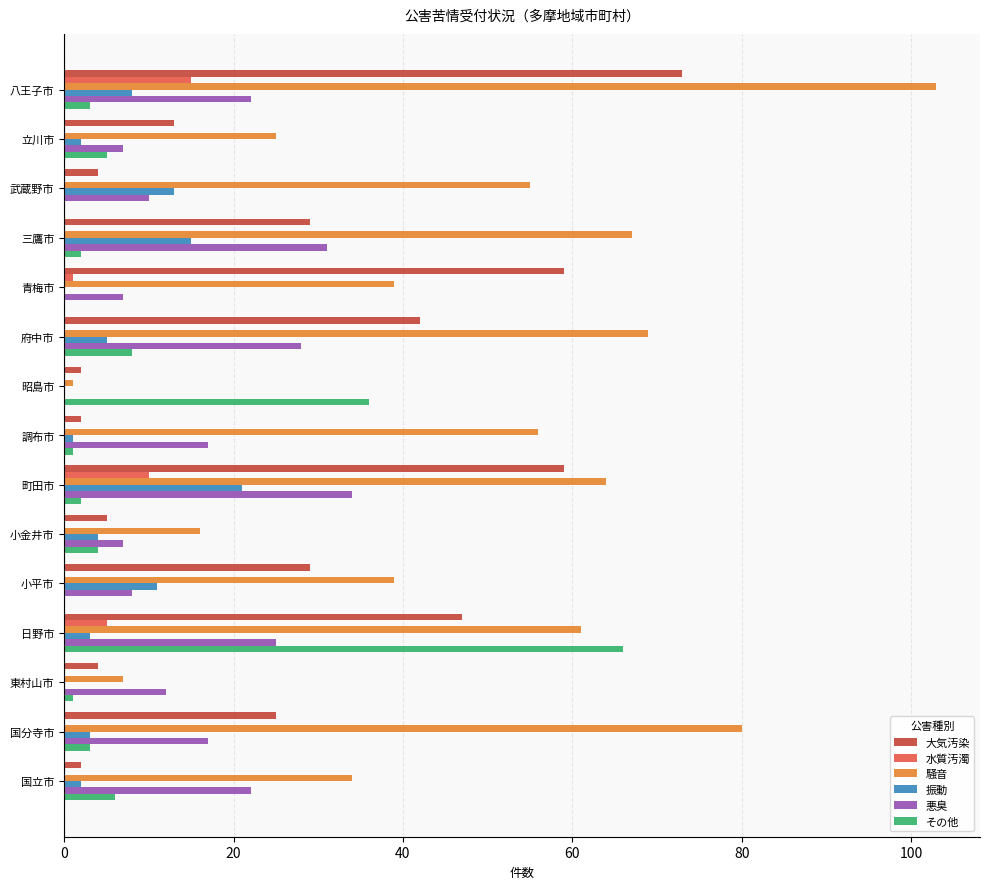

At which category does the chart reach its peak across all series?

八王子市